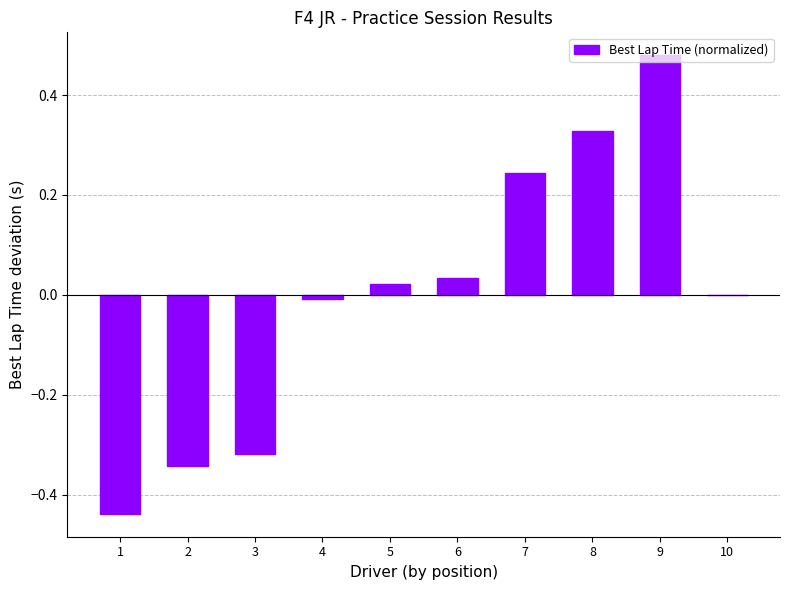

True or false: the data shows 0.4 at 7.

False